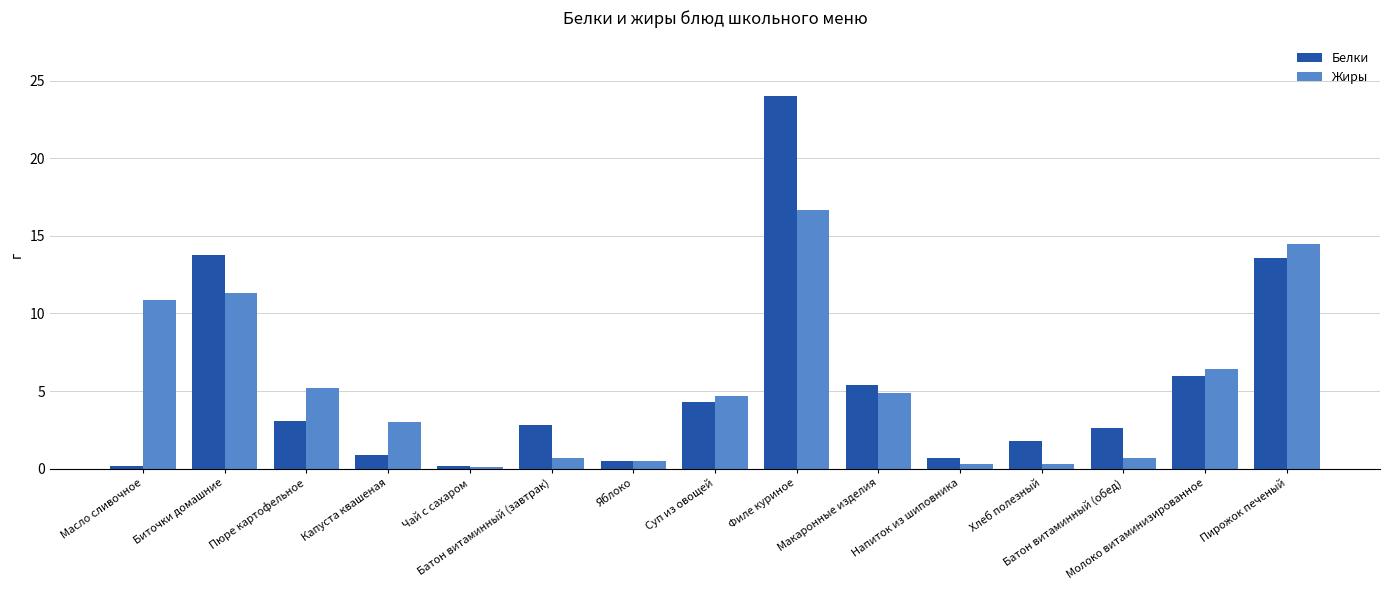

At which label is Жиры closest to 8?

Молоко витаминизированное